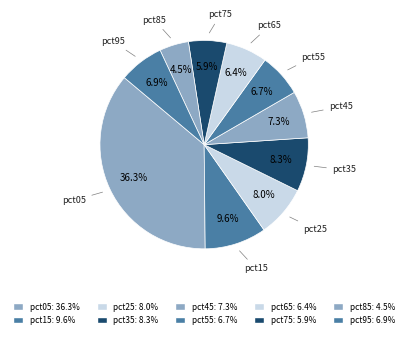

The pct95 slice represents 1% of the pie. True or false?

False